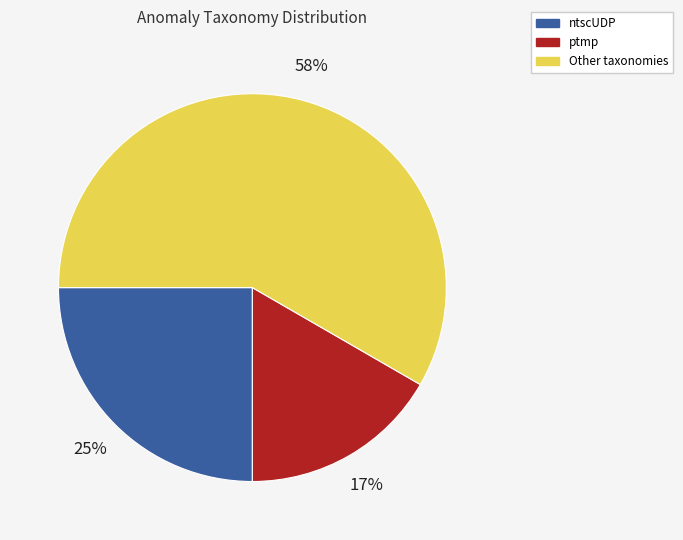

Does any single category account for the majority?

Yes